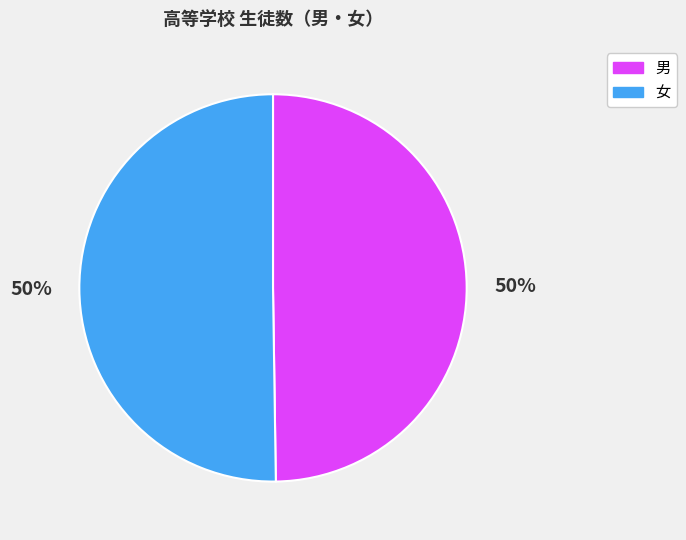

To the nearest percent, what is the combined percentage of 男 and 女?

100%